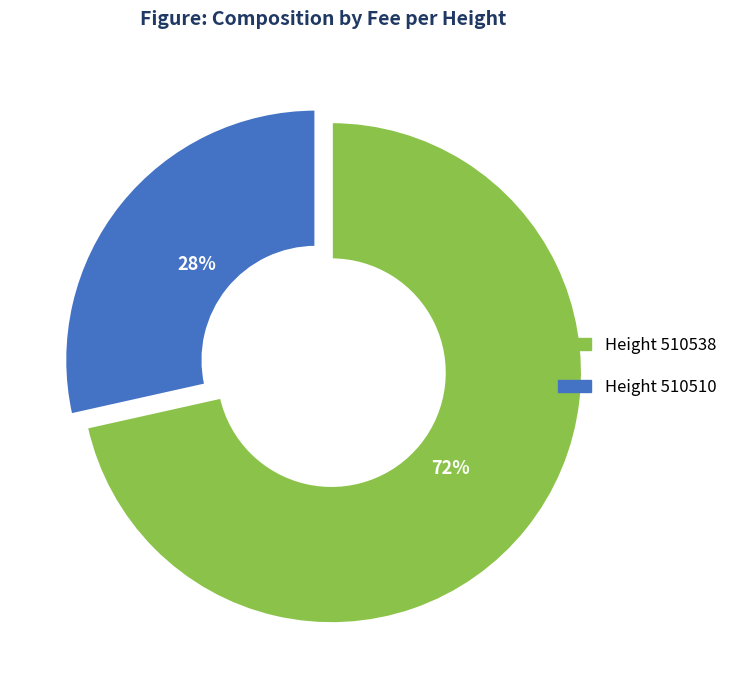

Is there a majority slice in this chart?

Yes